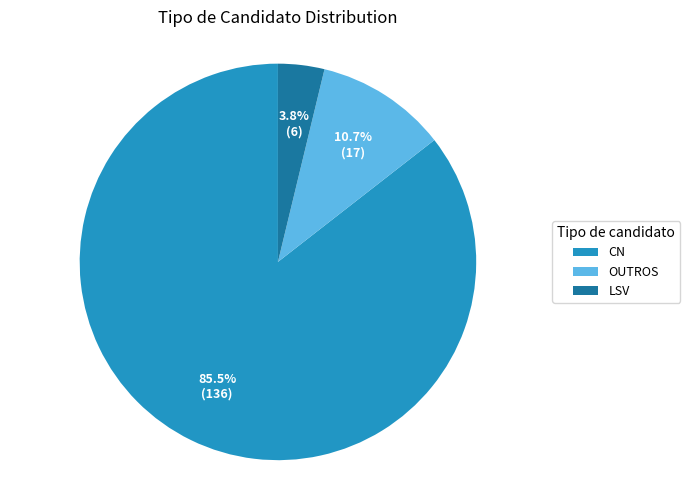

Does CN represent more than half of the total?

Yes